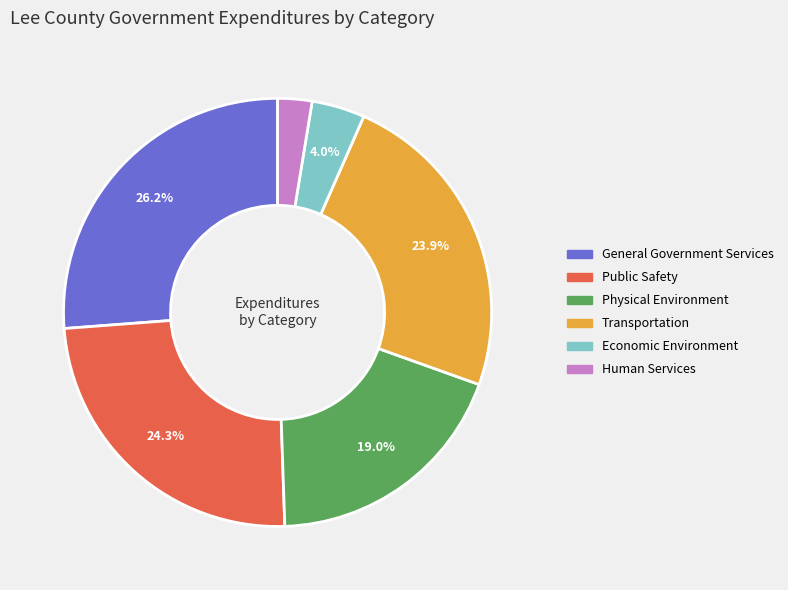

Is it true that Public Safety is 24% of the pie?

True